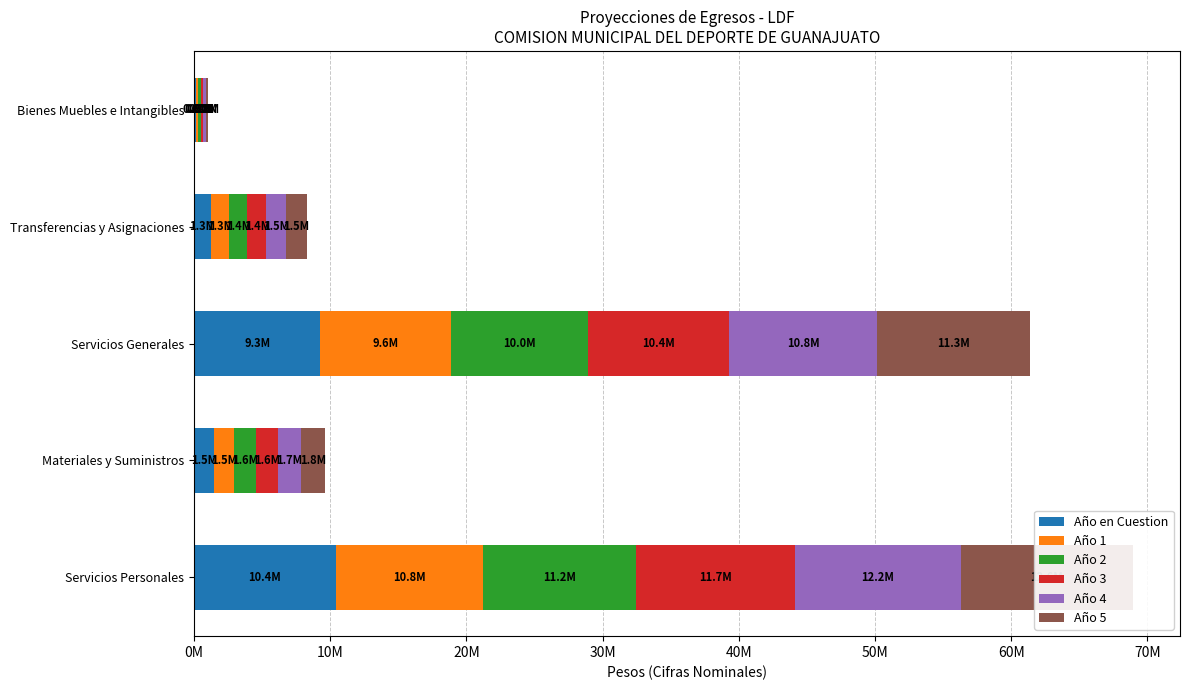

The Año 1 series shows 1508473.3 at Materiales y Suministros. True or false?

True